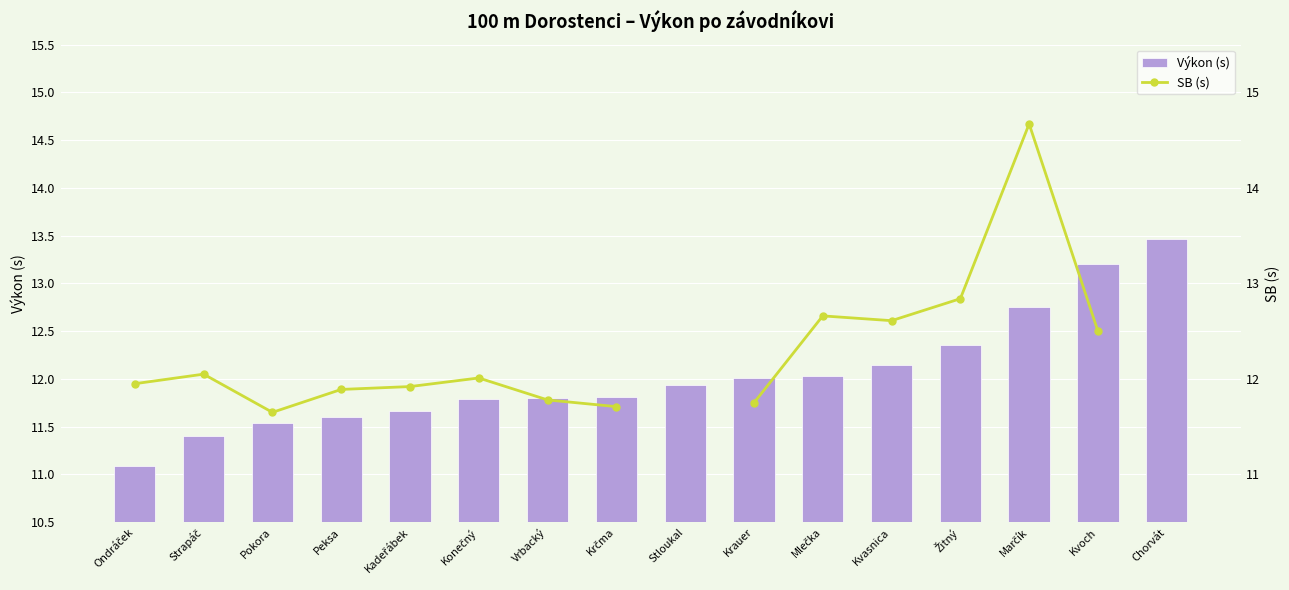

At which label does SB (s) first exceed 12?

Strapáč